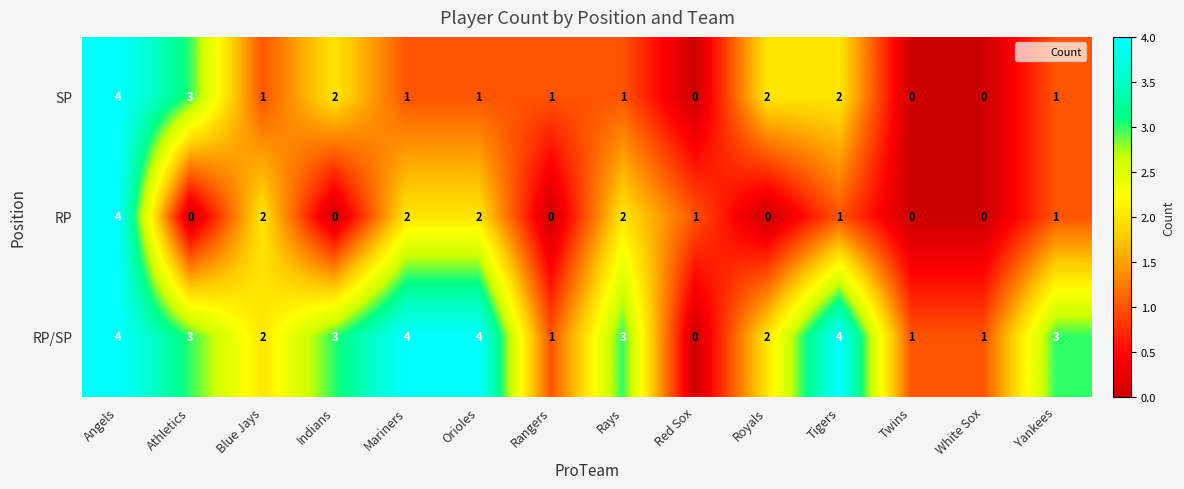

At Mariners, list the series in order from largest to smallest.

RP/SP, RP, SP